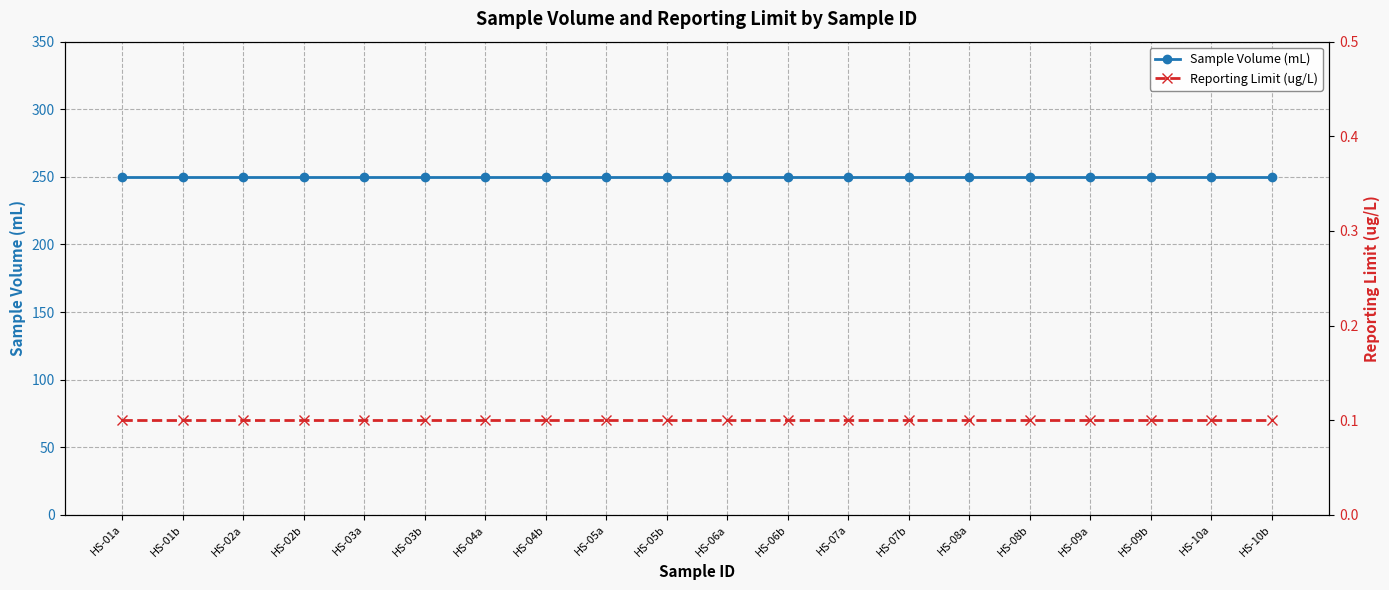

What is the minimum value shown in the chart?

0.1